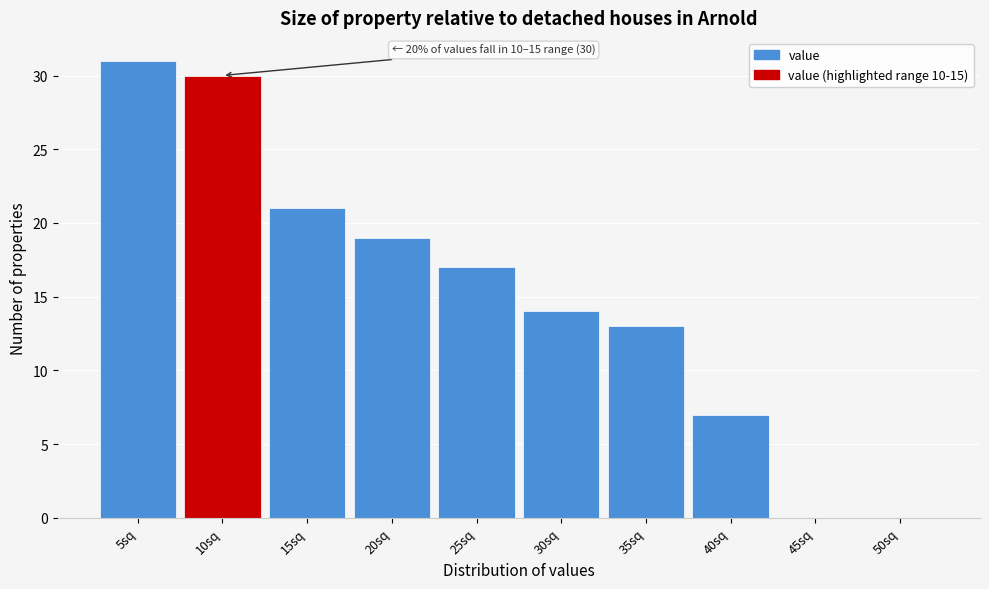

Reading left to right, what are all the values shown in this chart?

5sq=31	10sq=30	15sq=21	20sq=19	25sq=17	30sq=14	35sq=13	40sq=7	45sq=0	50sq=0